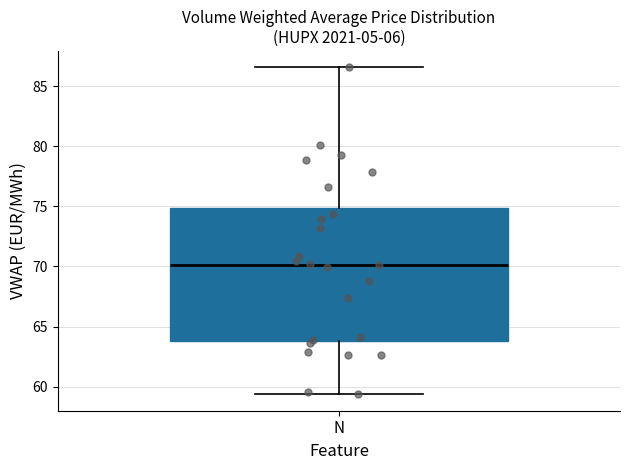

Read this box plot against the y-axis: the position of the median line, the range covered by the box, and the ends of both whiskers. The values are not printed on the chart, so give them approximately, as read against the axis.

median 70.0, box 64.0 to 75.0, whiskers 59.5 to 86.5